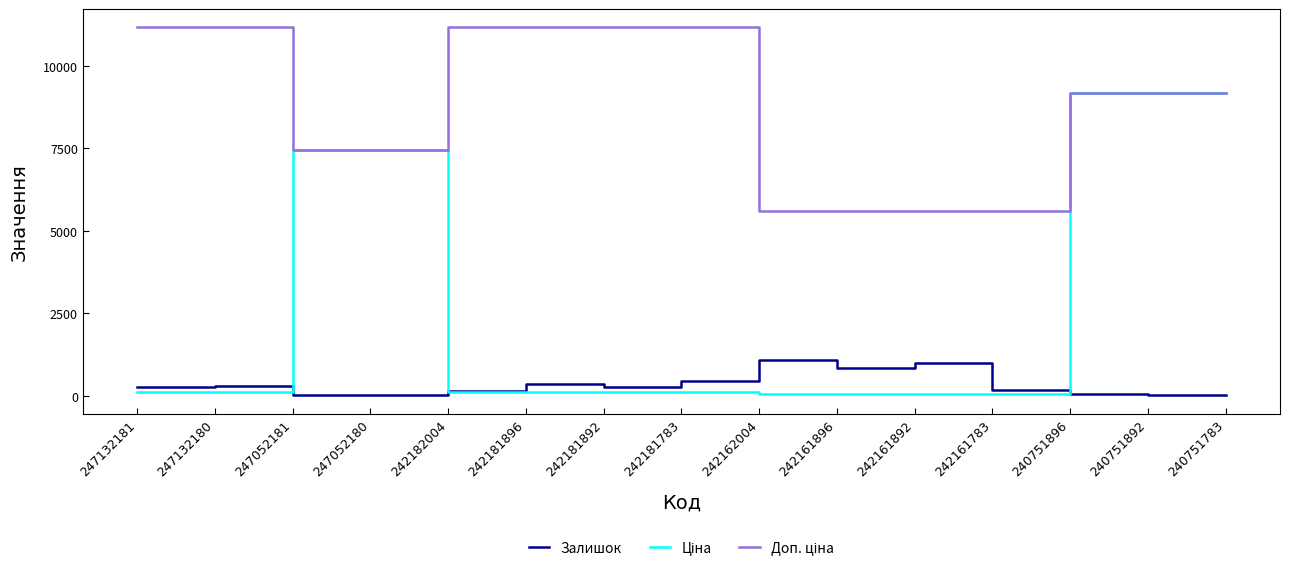

The Доп. ціна series shows 5518.9 at 240751892. True or false?

False